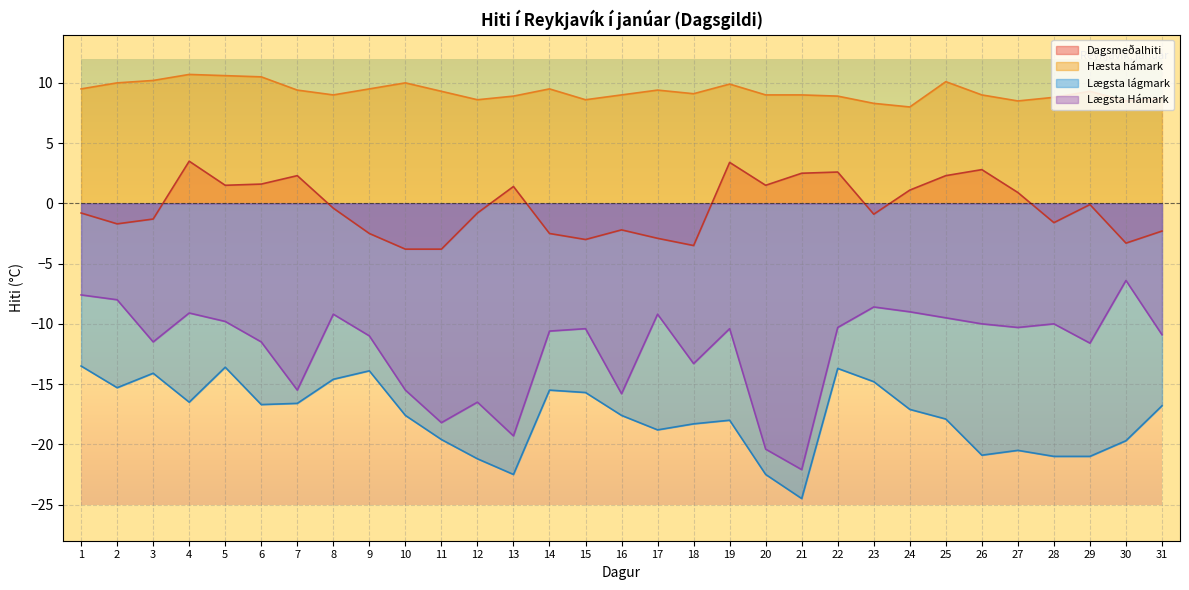

The Hæsta hámark series shows 8.3 at 23. True or false?

True